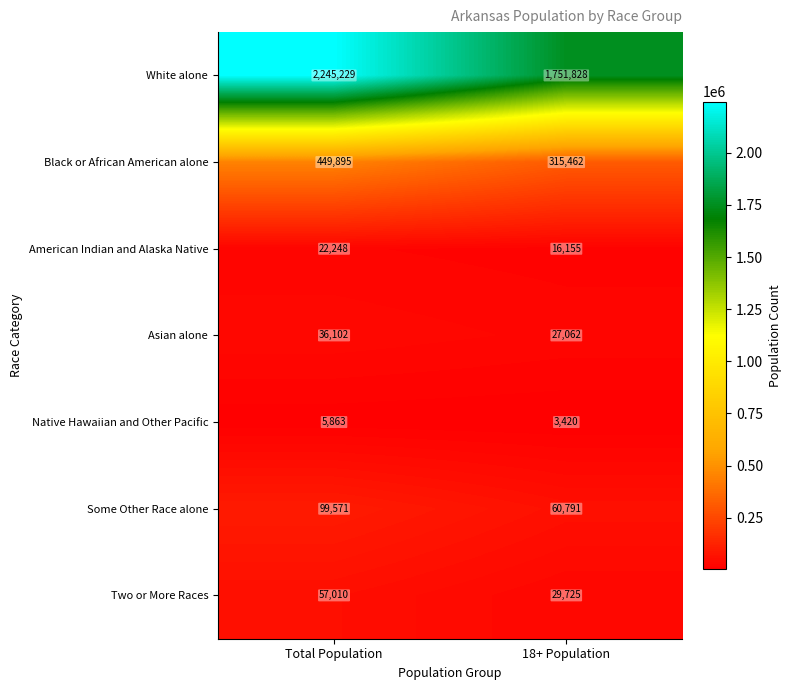

What is the sum of the American Indian and Alaska Native values at 18+ Population and Total Population?

38403